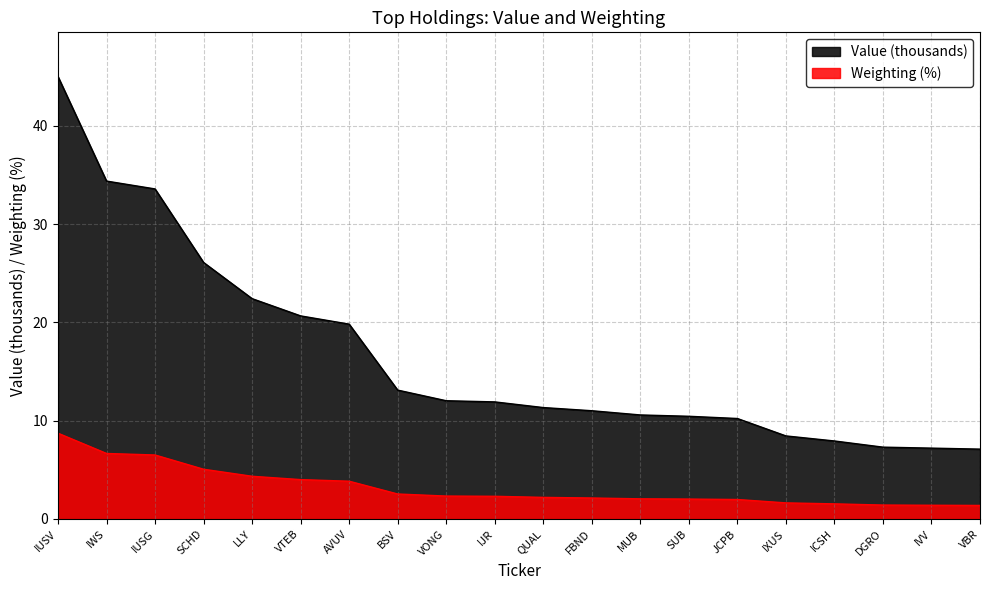

What is the label of the 19th point from the left?

IVV